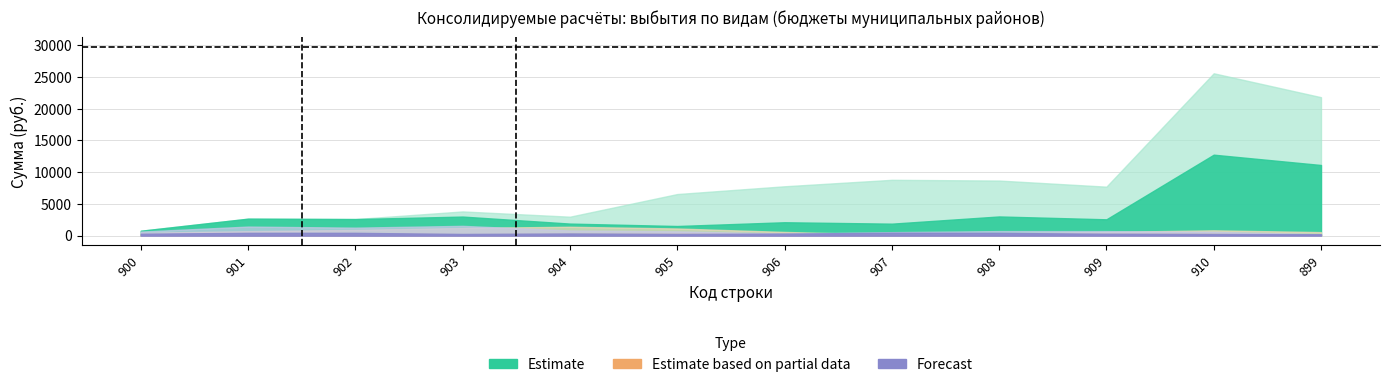

Where is возврат остатков nearest to the value 0?

900